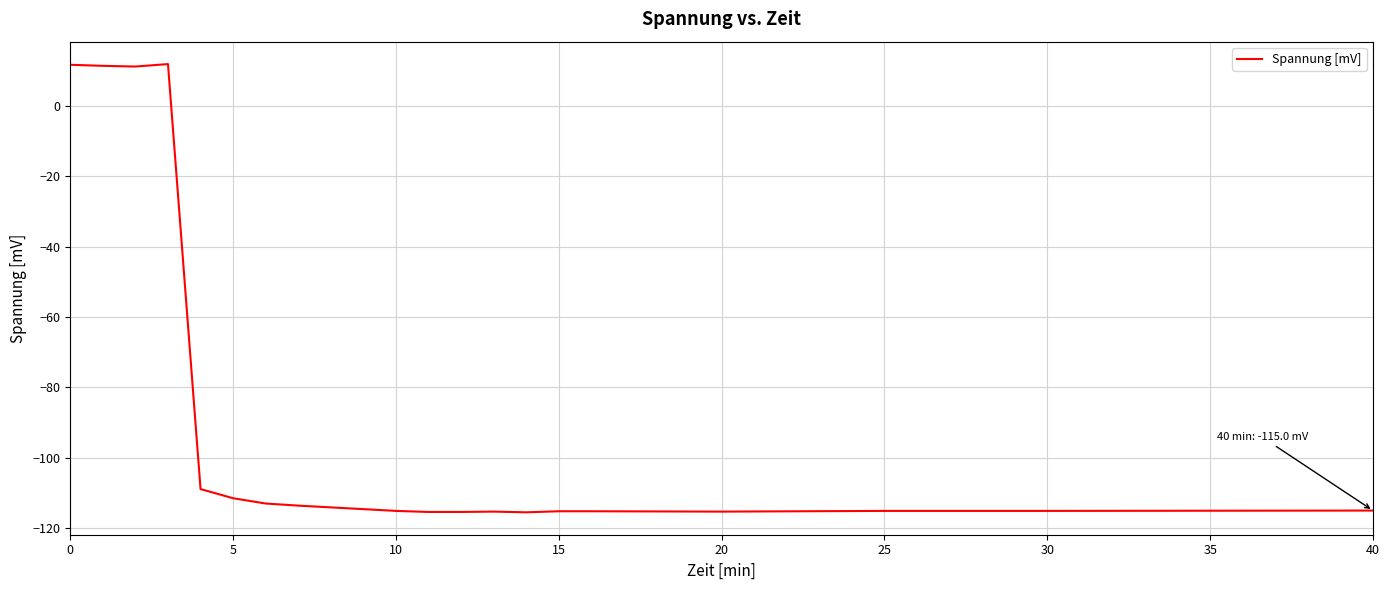

How many lines are shown in the chart?

1